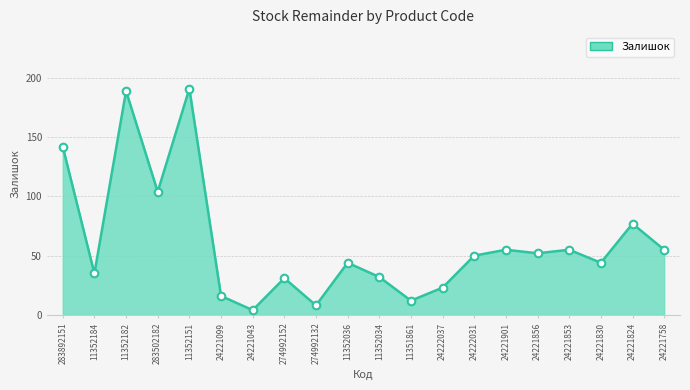

Approximately how many times larger is the value at 24221099 compared to 24221824?

0.2